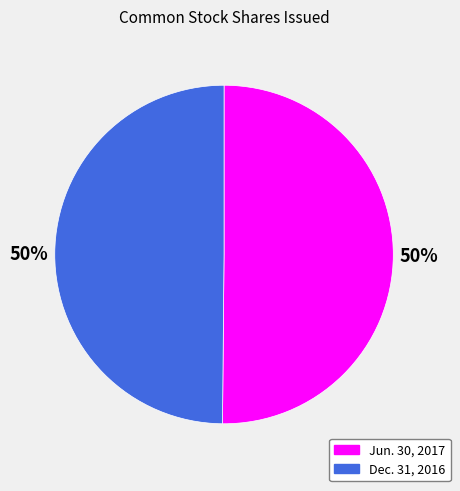

What is the largest slice in the pie chart?

Common stock, shares issued (Jun. 30, 2017)